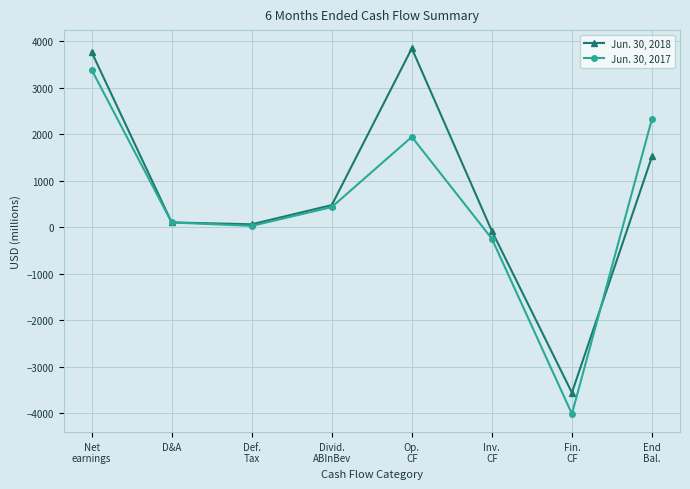

True or false: Jun. 30, 2017 has more than 2 interior local peaks.

False